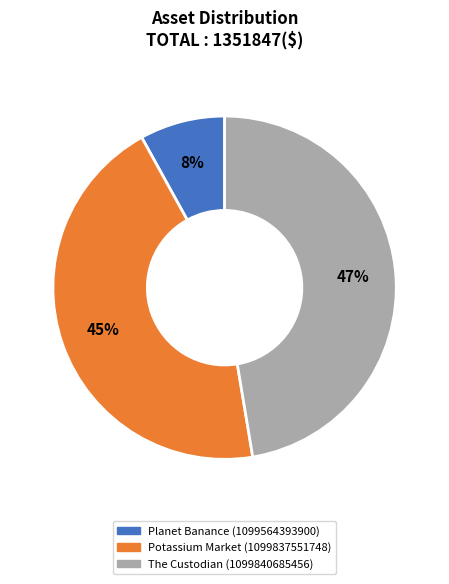

Does any single category account for the majority?

No